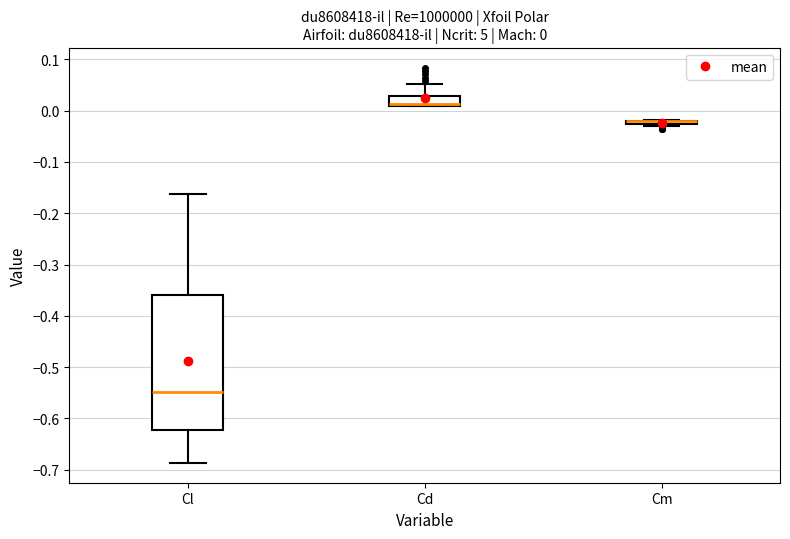

Which box is the tallest, from its lower edge to its upper edge?

Cl